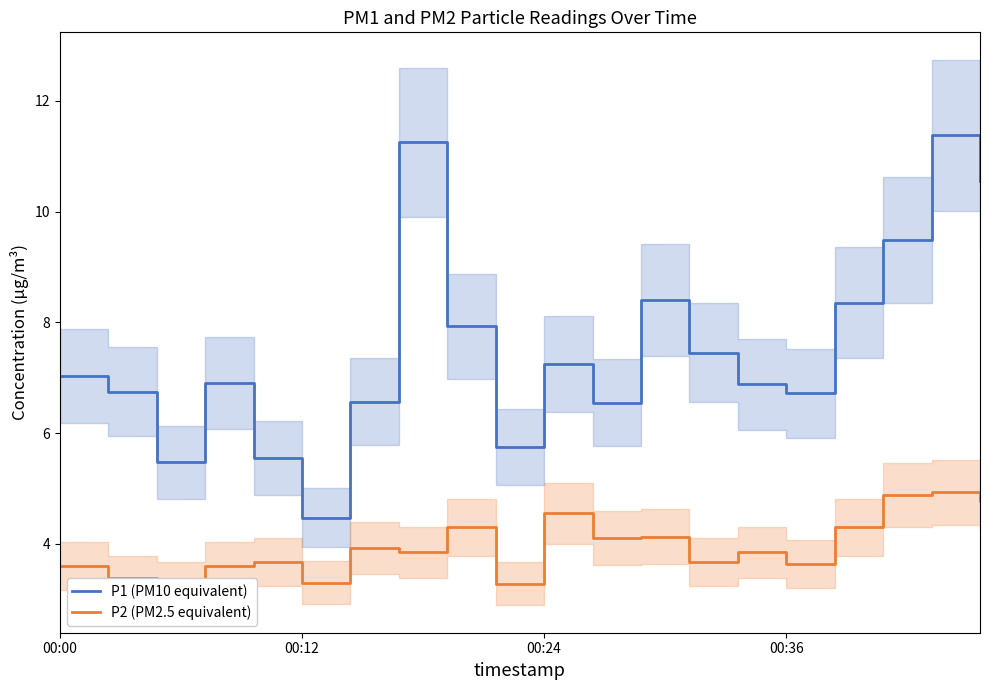

List the series in order of their peak value, lowest first.

P2 (PM2.5 equivalent), P1 (PM10 equivalent)